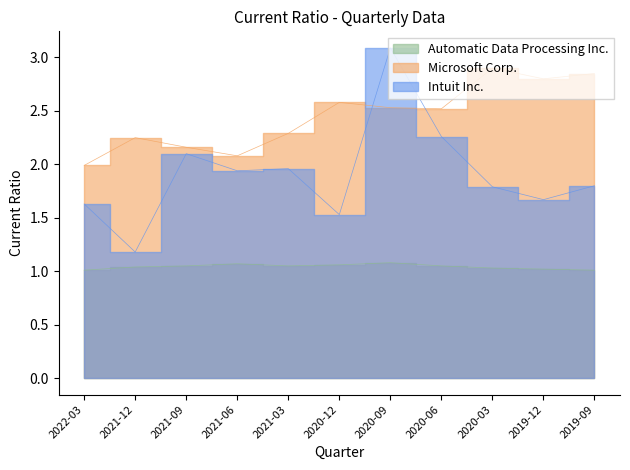

How many lines are shown in the chart?

3